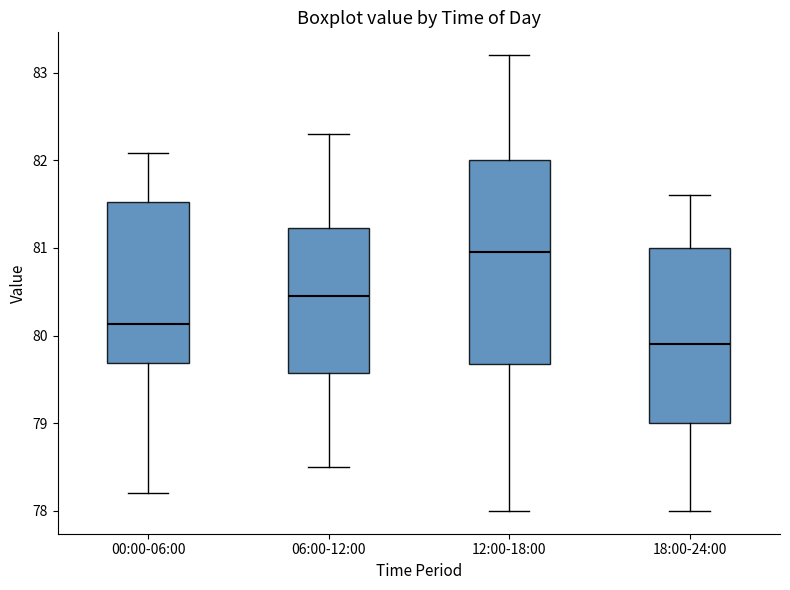

Which box has the highest median line?

12:00-18:00